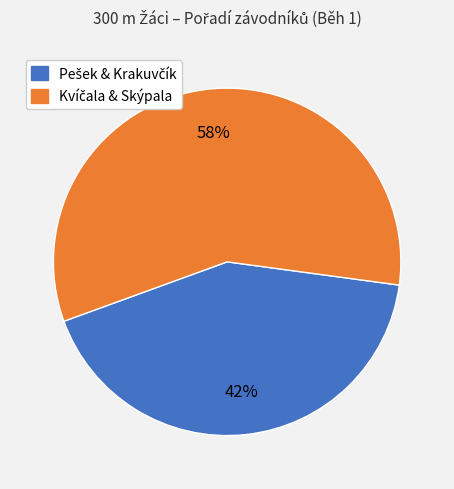

How many slices are in this pie chart?

2